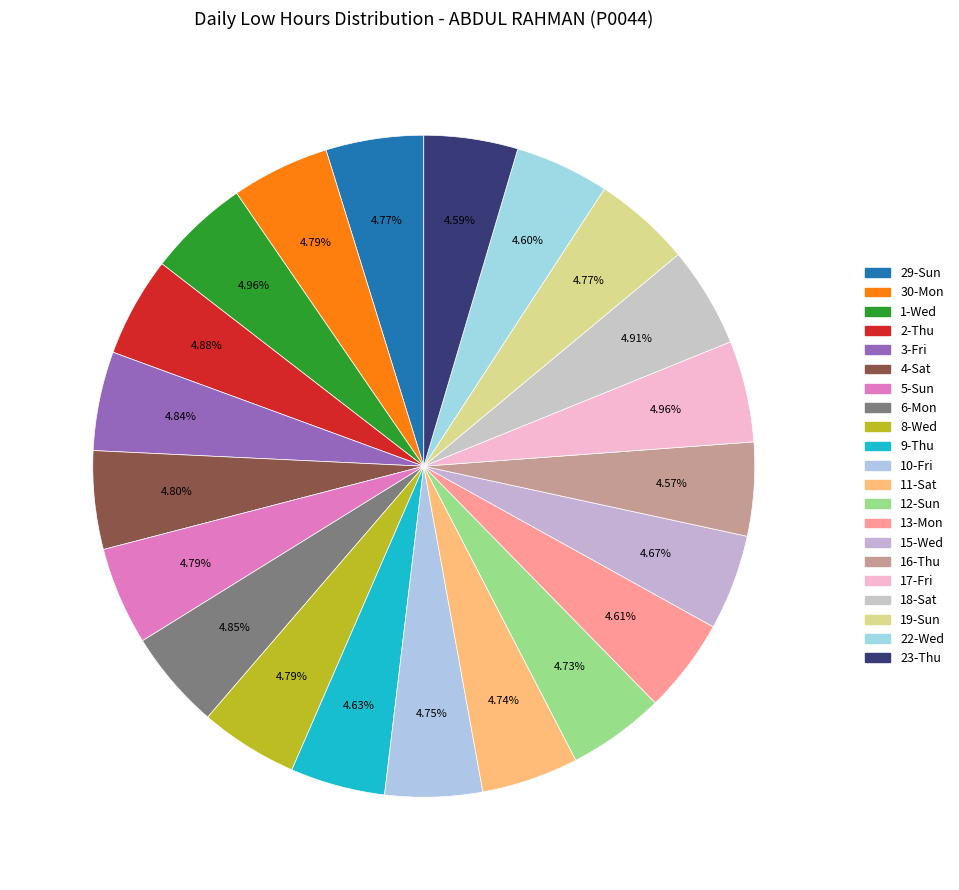

What percentage is the 16-Thu slice, to the nearest percent?

5%